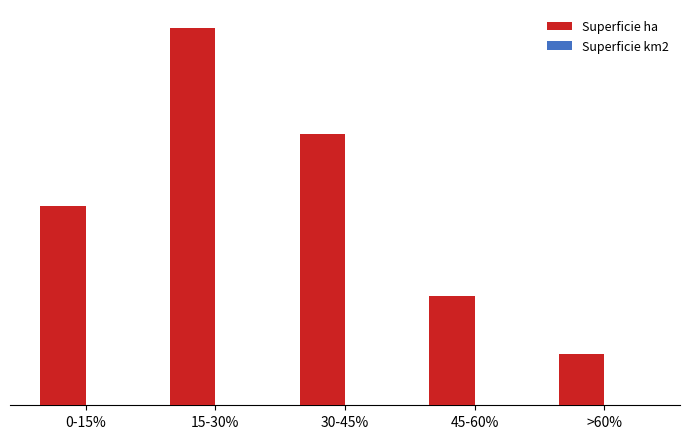

The value of Superficie ha at 30-45% is 3397.8. True or false?

True